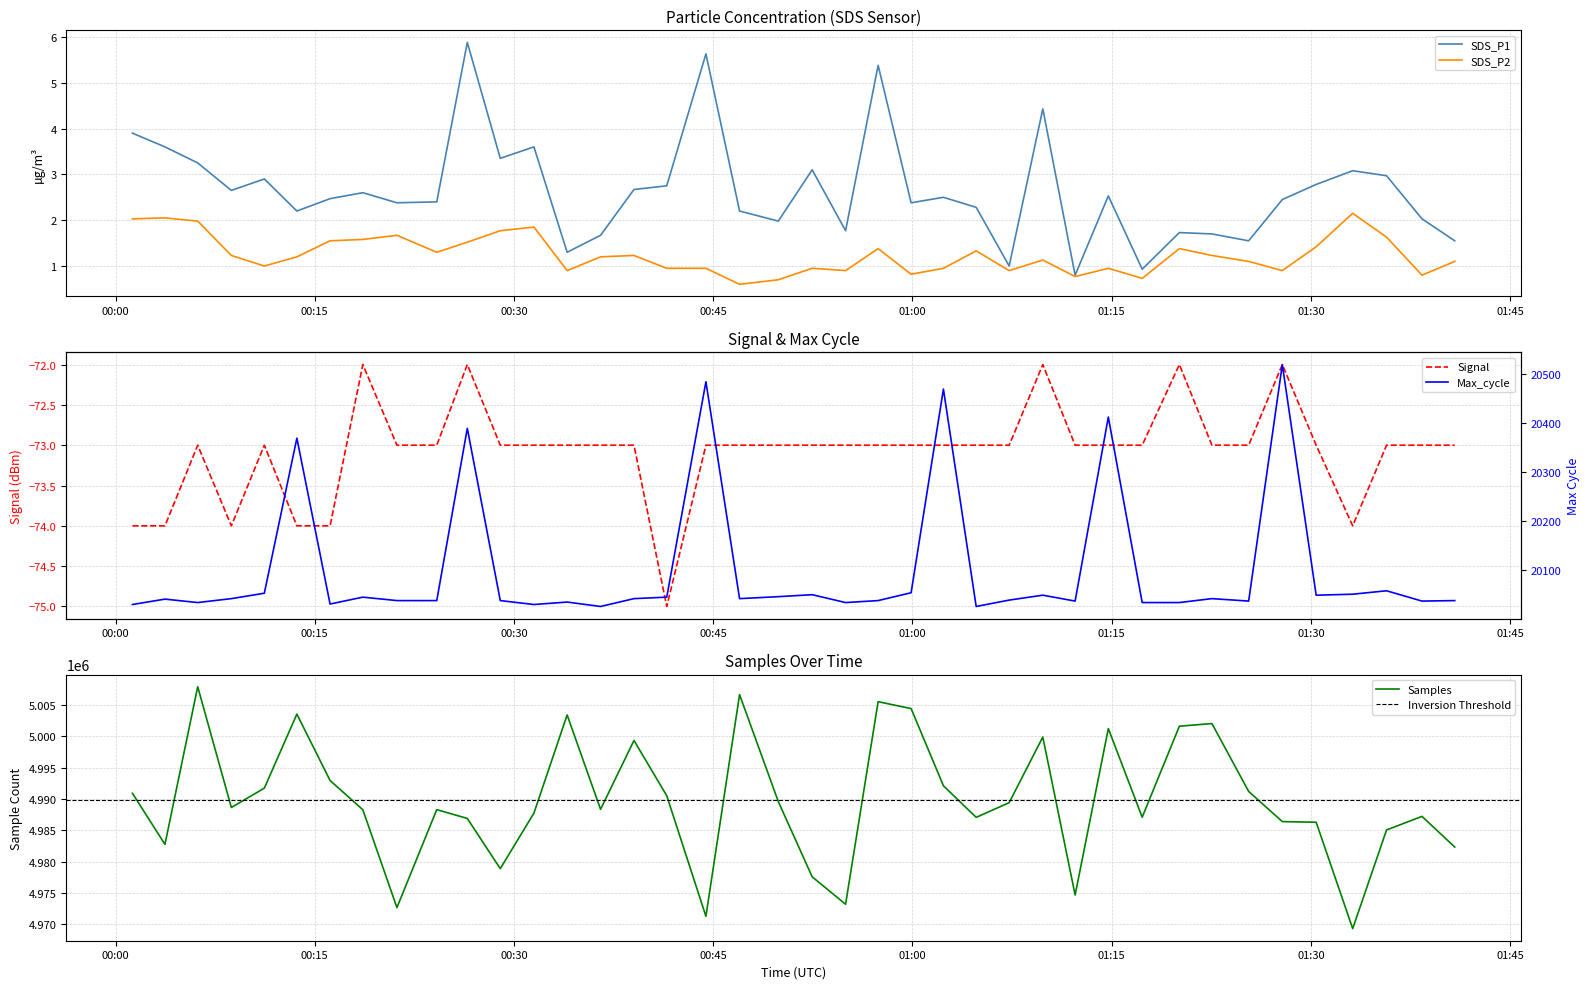

How many data points in Samples are above 4988630?

19